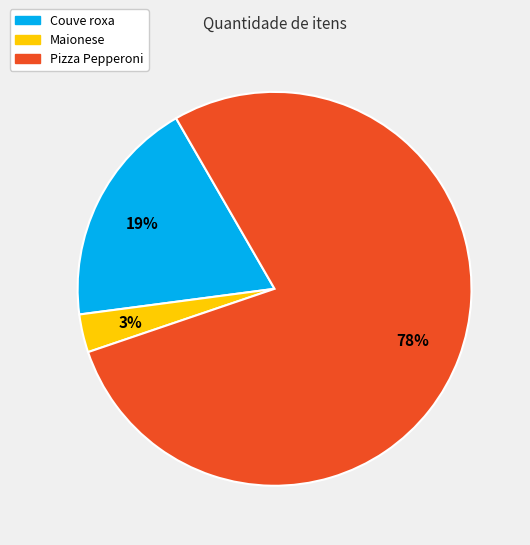

To the nearest percent, what portion does Couve roxa represent?

19%